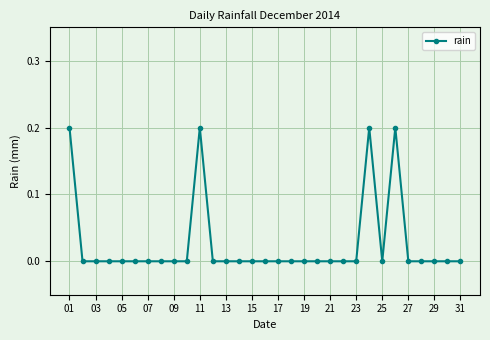

True or false: there are more than 0 points higher than both neighbors.

True